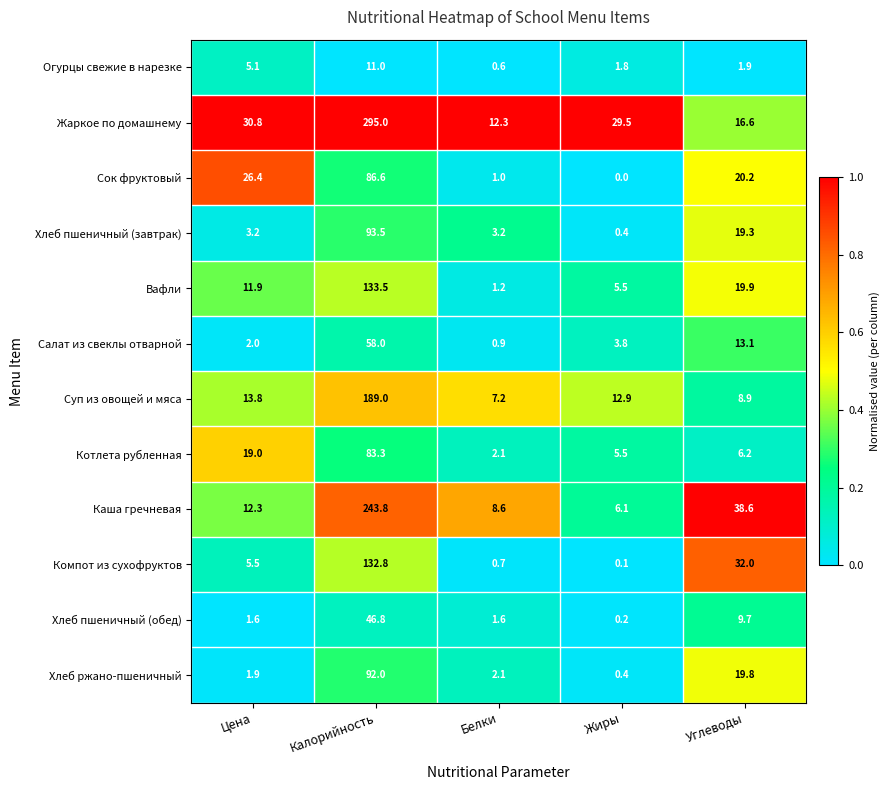

What is the difference between the second highest and minimum values in the Жаркое по домашнему series?

18.5